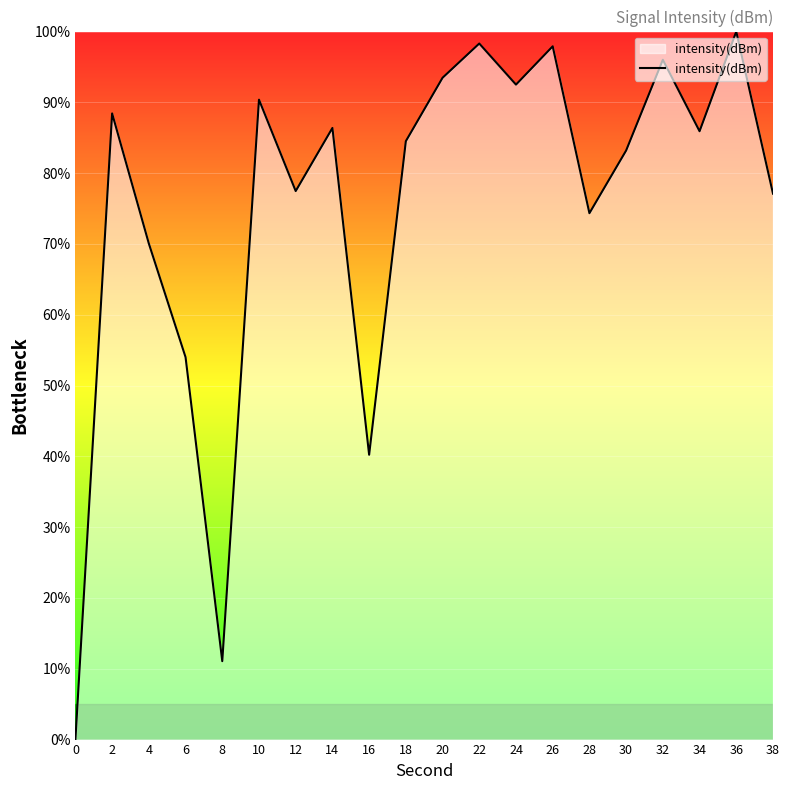

How many values are above zero?

19